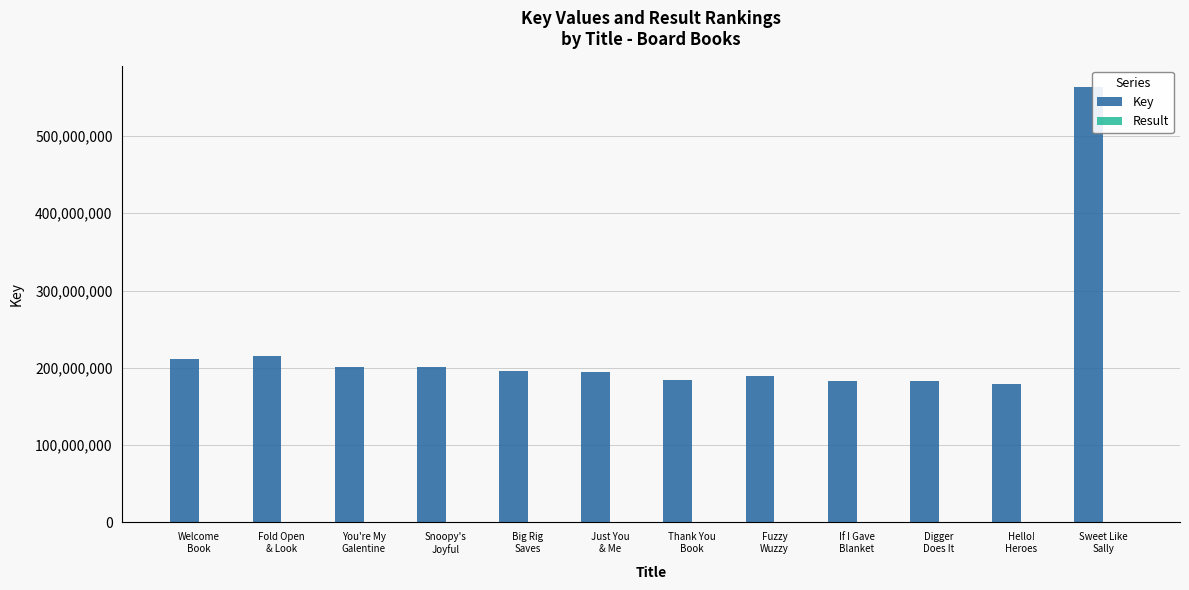

Which series has the largest total across all categories?

Key